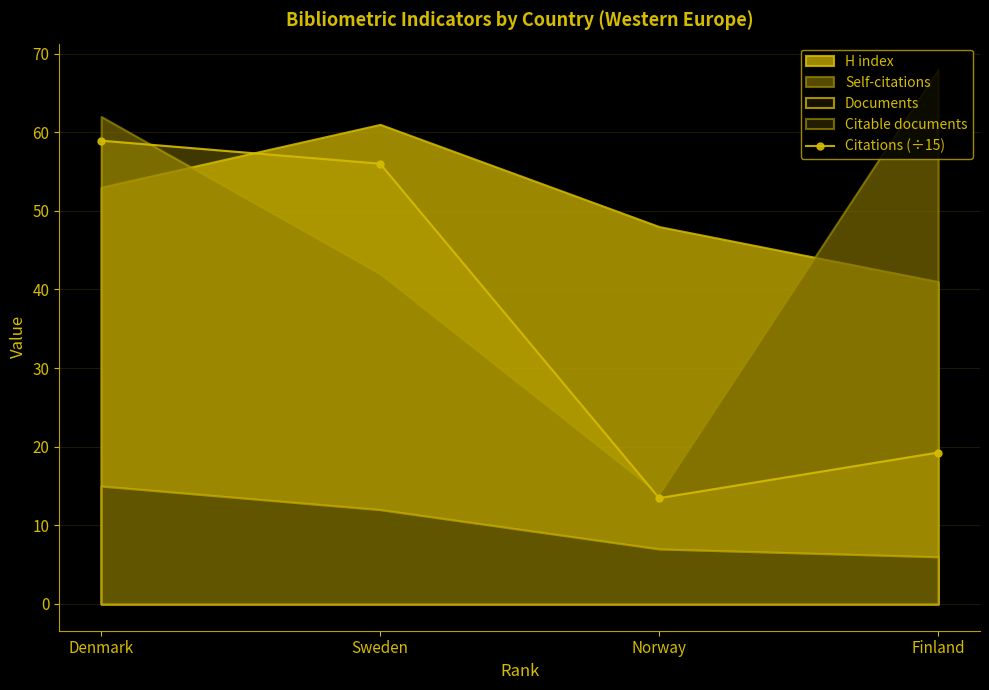

At which label does Citations (÷15) reach its minimum?

Norway